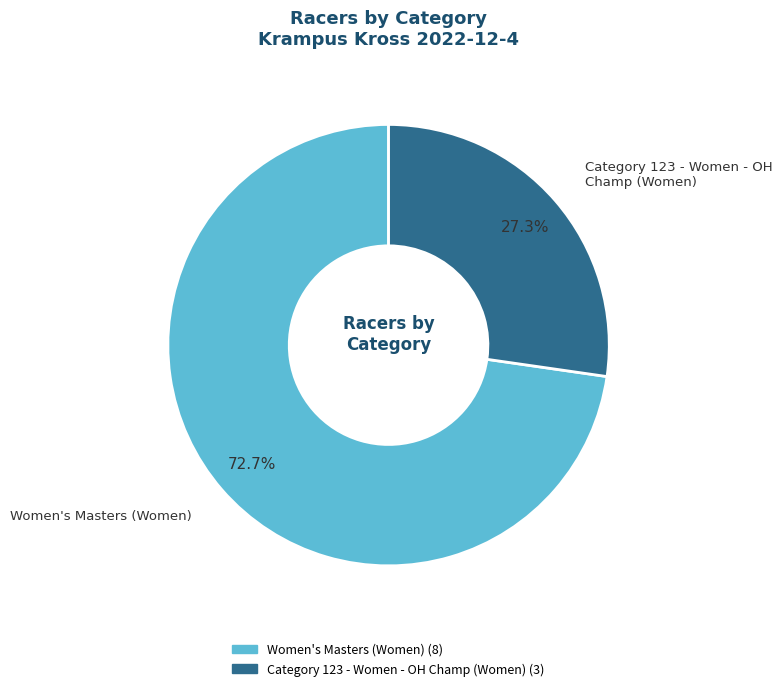

Which category has the biggest portion of the pie?

Women's Masters (Women)